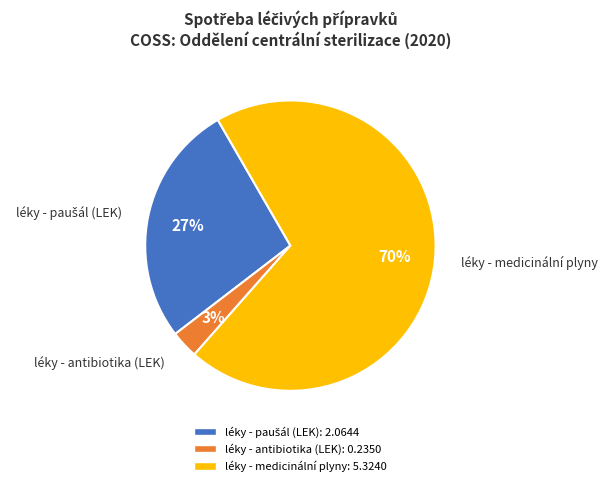

Which has a higher value, léky - antibiotika (LEK) or léky - medicinální plyny?

léky - medicinální plyny